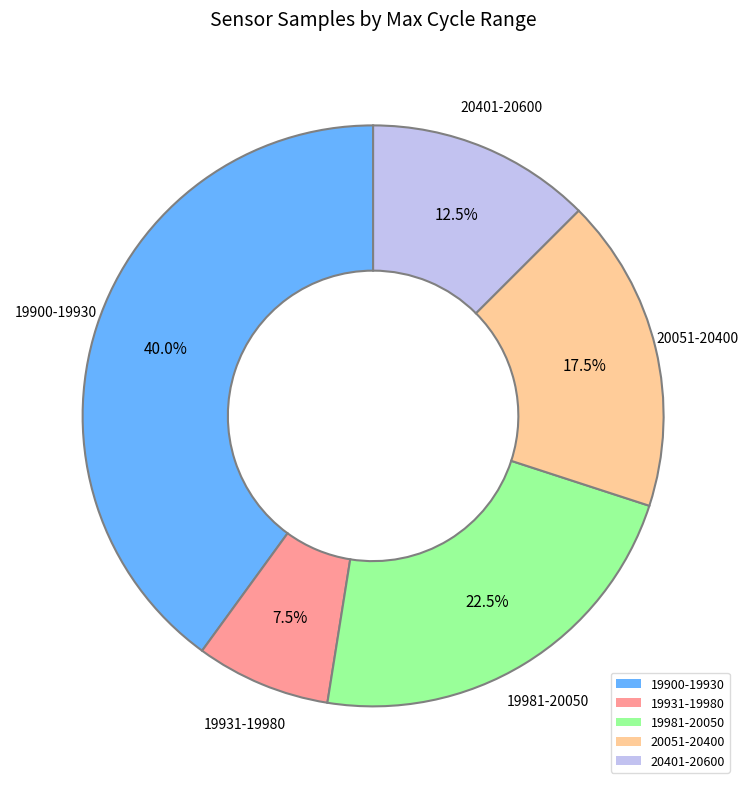

Count the number of slices in the pie.

5